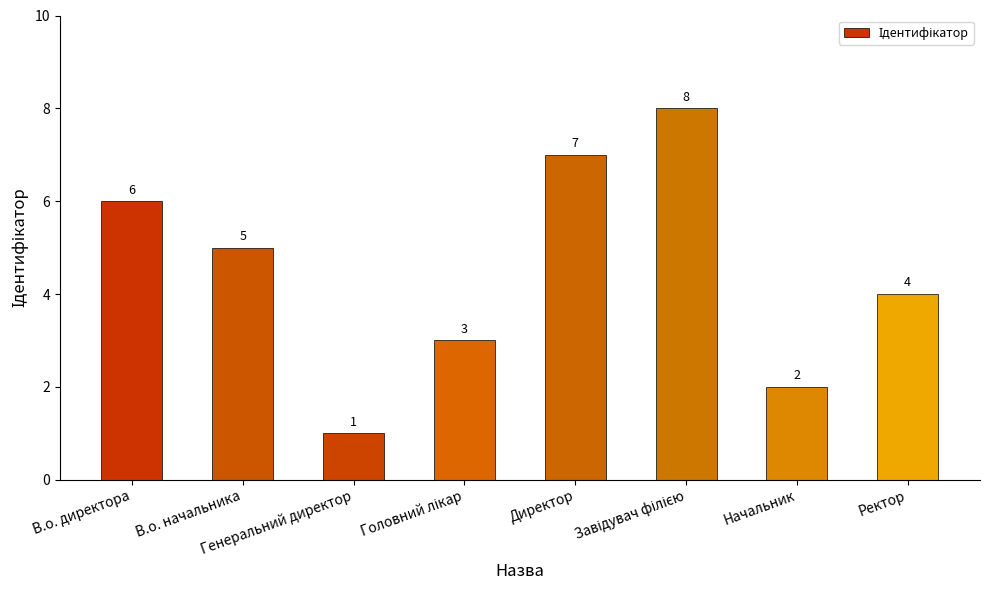

Count the values in the range 3 to 7.

5